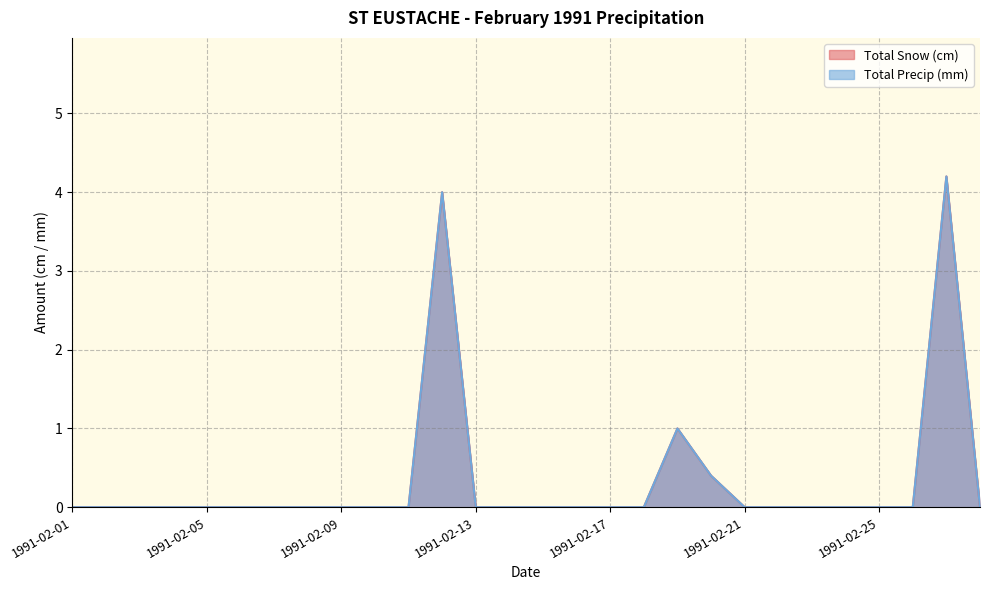

What is the average value of the Total Precip (mm) series?

0.3